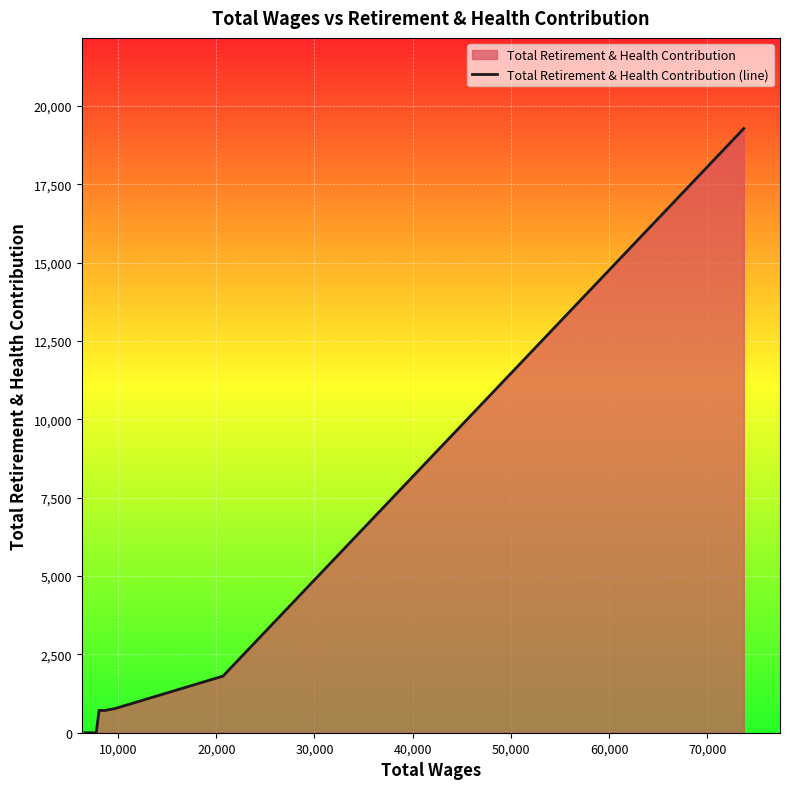

What is the difference between the maximum and minimum values?

19278